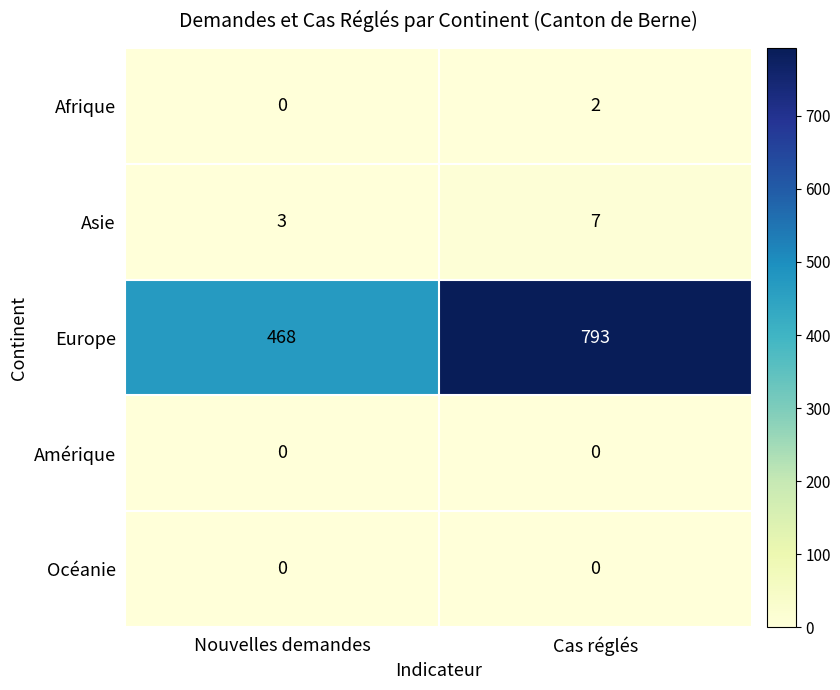

At which category is the sum across all series the highest?

Cas réglés